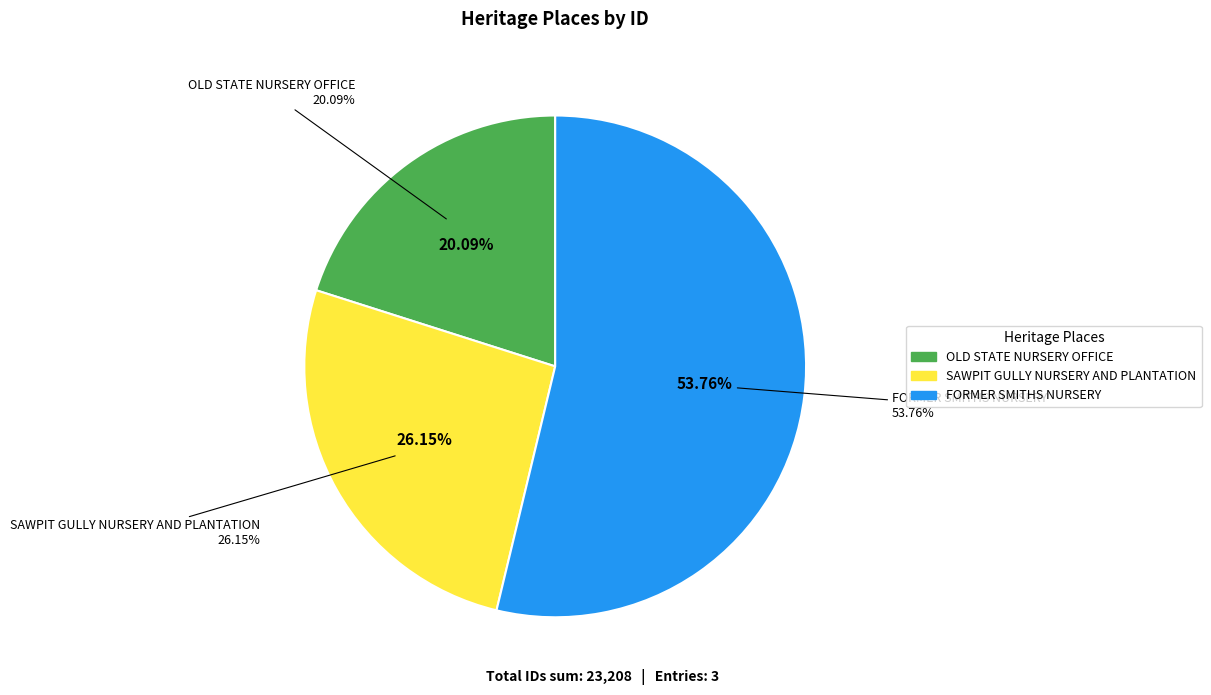

What percentage is the FORMER SMITHS NURSERY slice, to the nearest percent?

54%